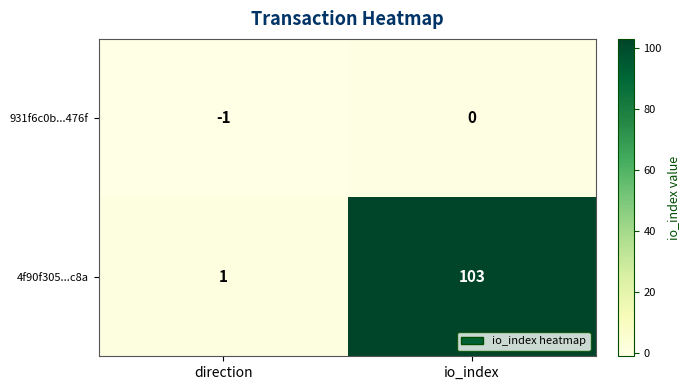

Rank the series by their average value, from lowest to highest.

931f6c0b...476f, 4f90f305...c8a